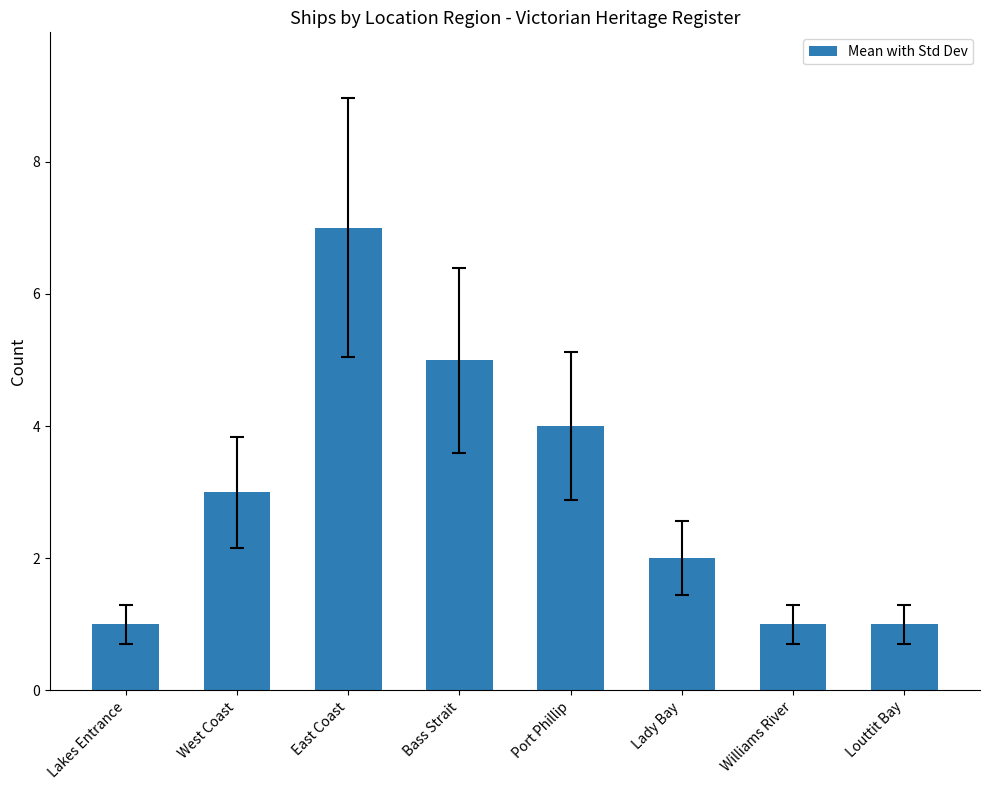

What is the label of the 6th bar from the left?

Lady Bay